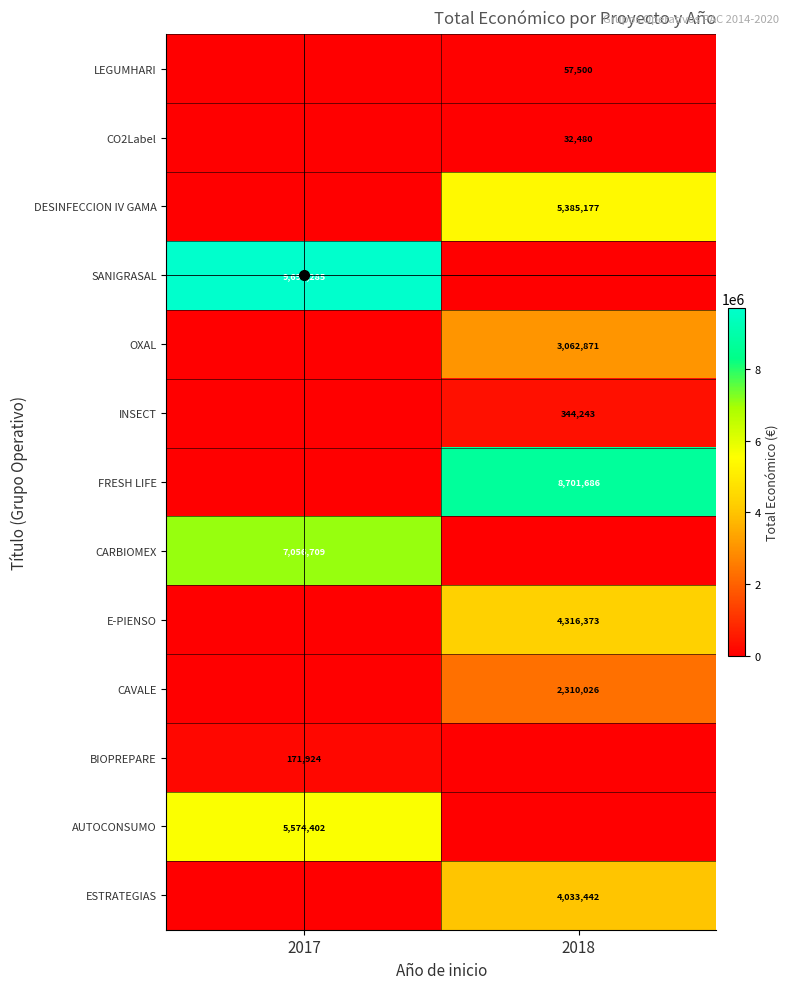

True or false: DESINFECCION IV GAMA has a value of 5385177 at 2018.

True